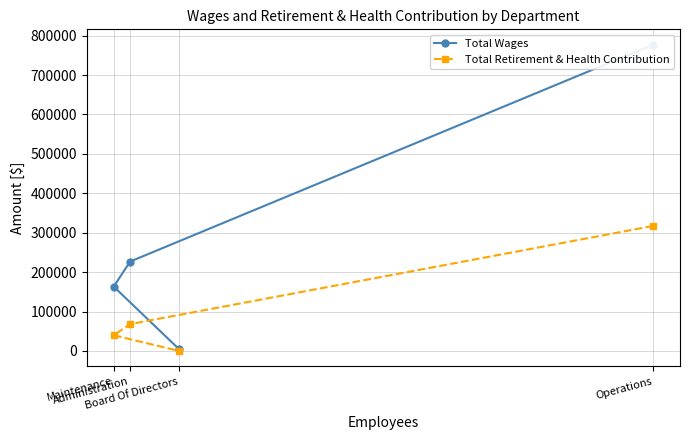

At which category does the chart reach its peak across all series?

Operations